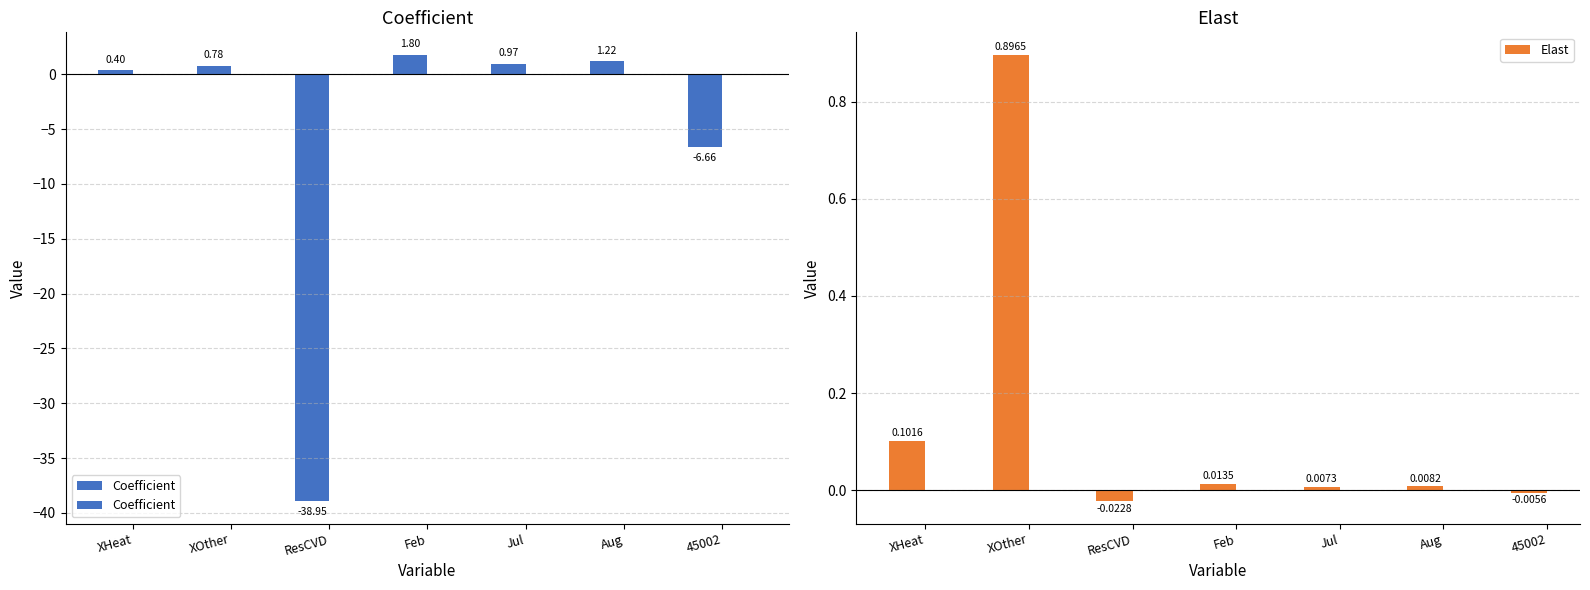

What is the greatest value displayed?

1.8